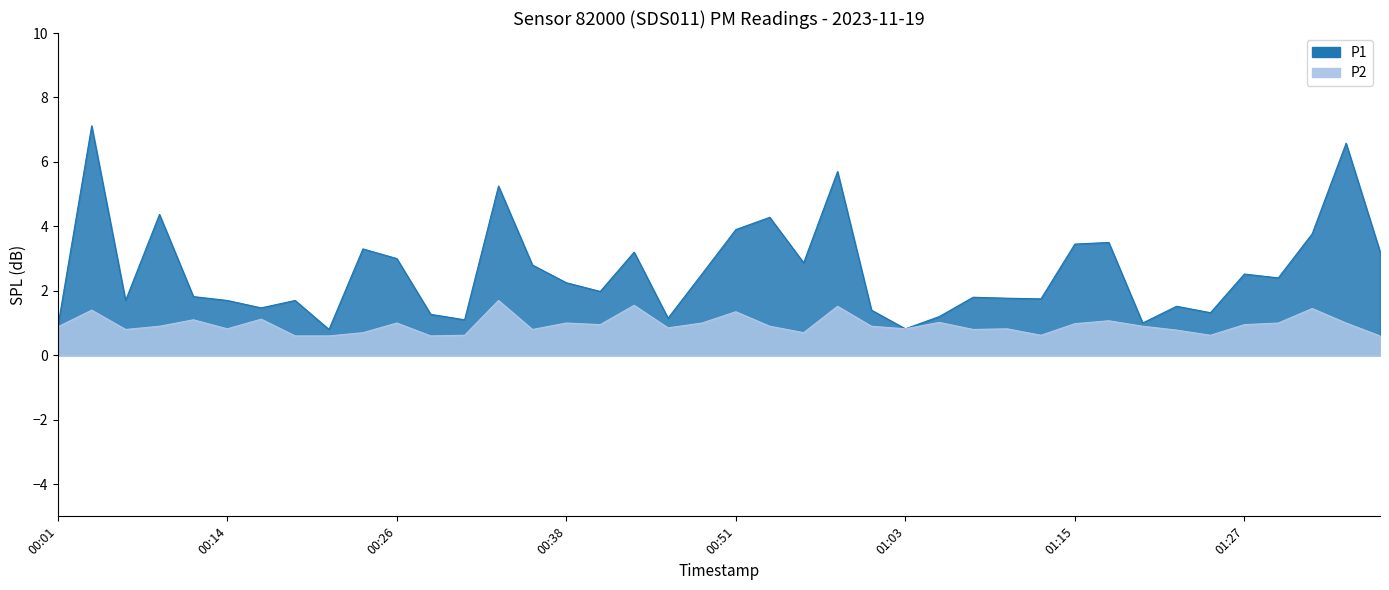

Is it true that P2 equals 0.6 at 00:31?

True